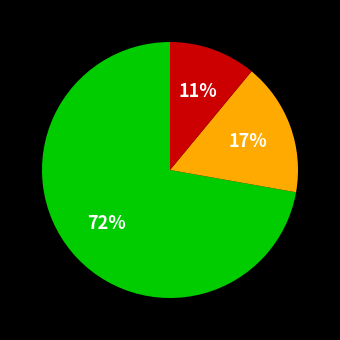

Is there any slice that represents more than half of the pie?

Yes